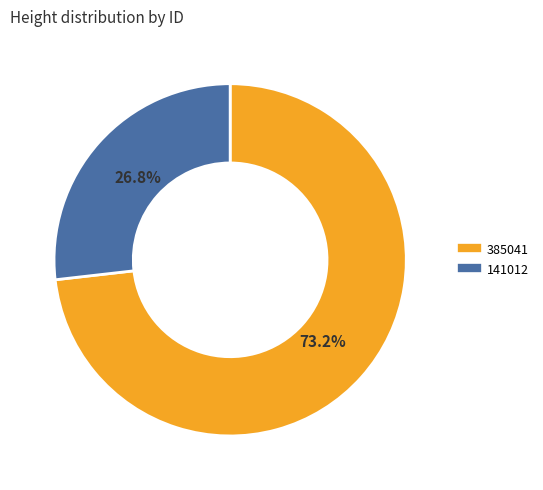

Approximately how many times larger is the value at 141012 compared to 385041?

0.4